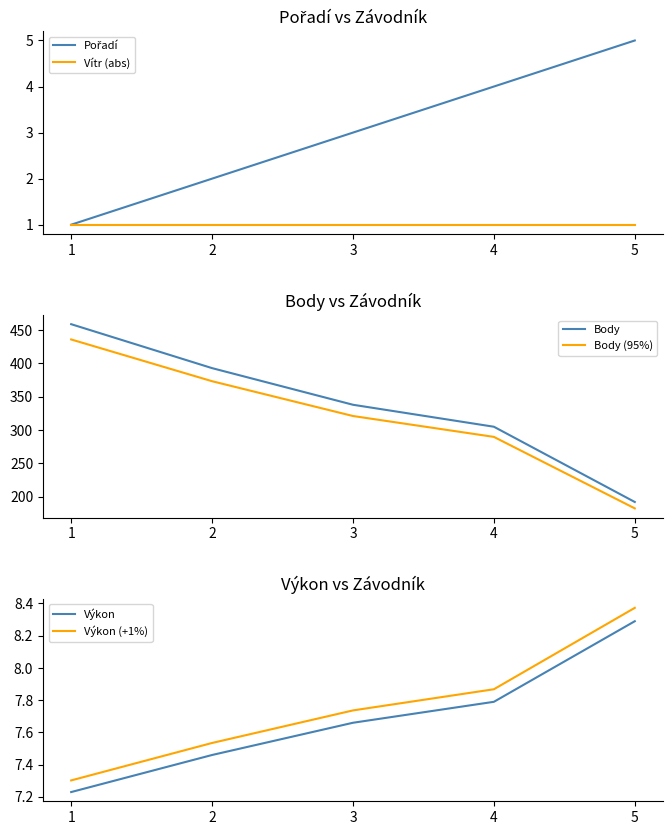

True or false: Vítr (abs) and Body intersect in this chart.

False